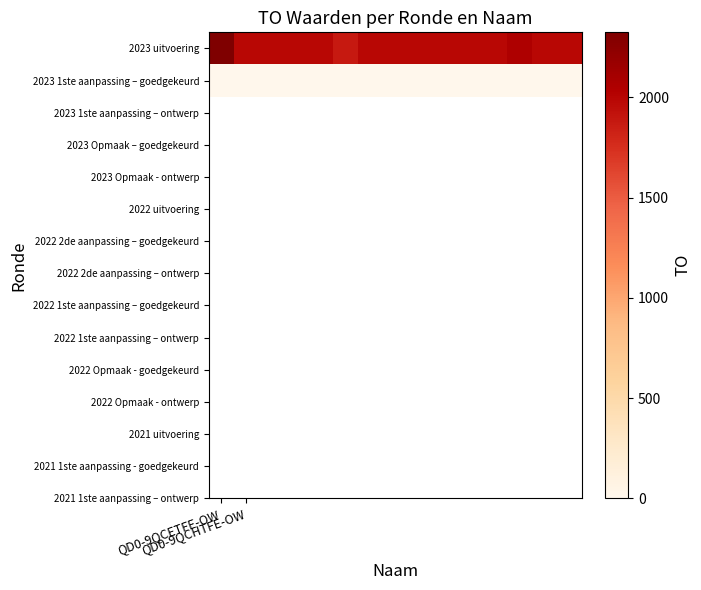

Reading left to right, transcribe all the data shown in this chart.

2023 uitvoering: 2325	1988	1988	1988	1988	1877	1988	1988	1988	1988	1988	1988	2057	1988	1988
2023 1ste aanpassing – goedgekeurd: 0	0	0	0	0	0	0	0	0	0	0	0	0	0	0